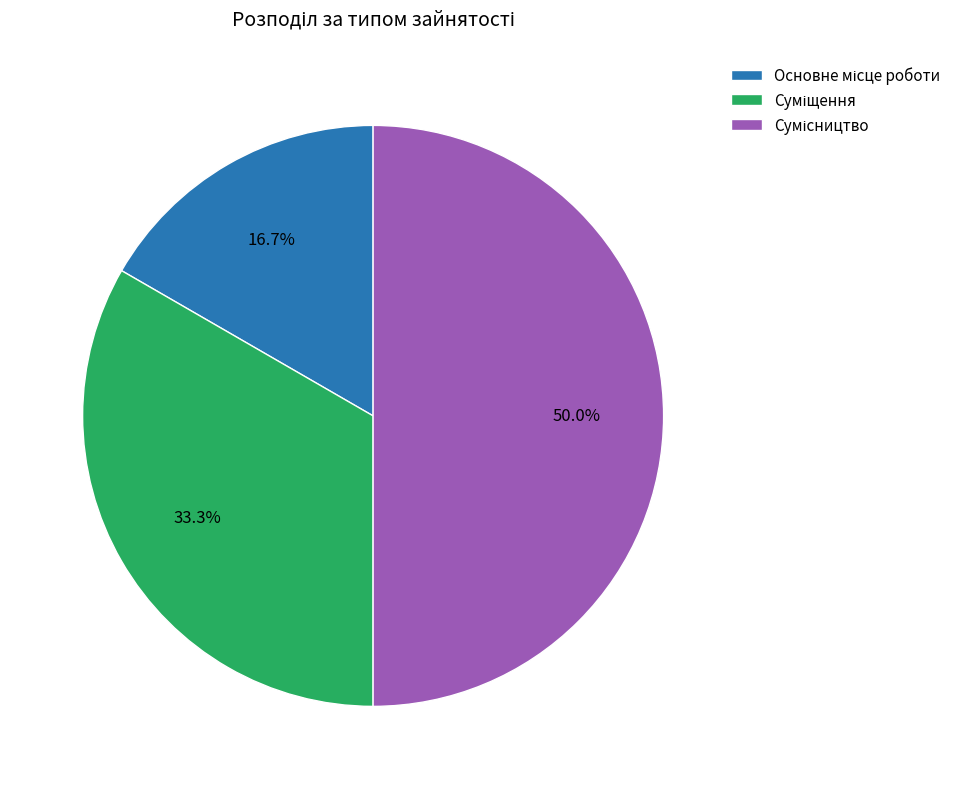

How many segments does this pie chart have?

3